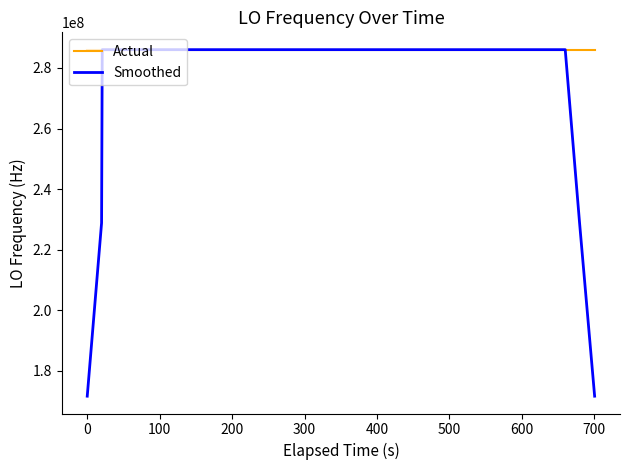

Which series has the widest spread of values?

Smoothed